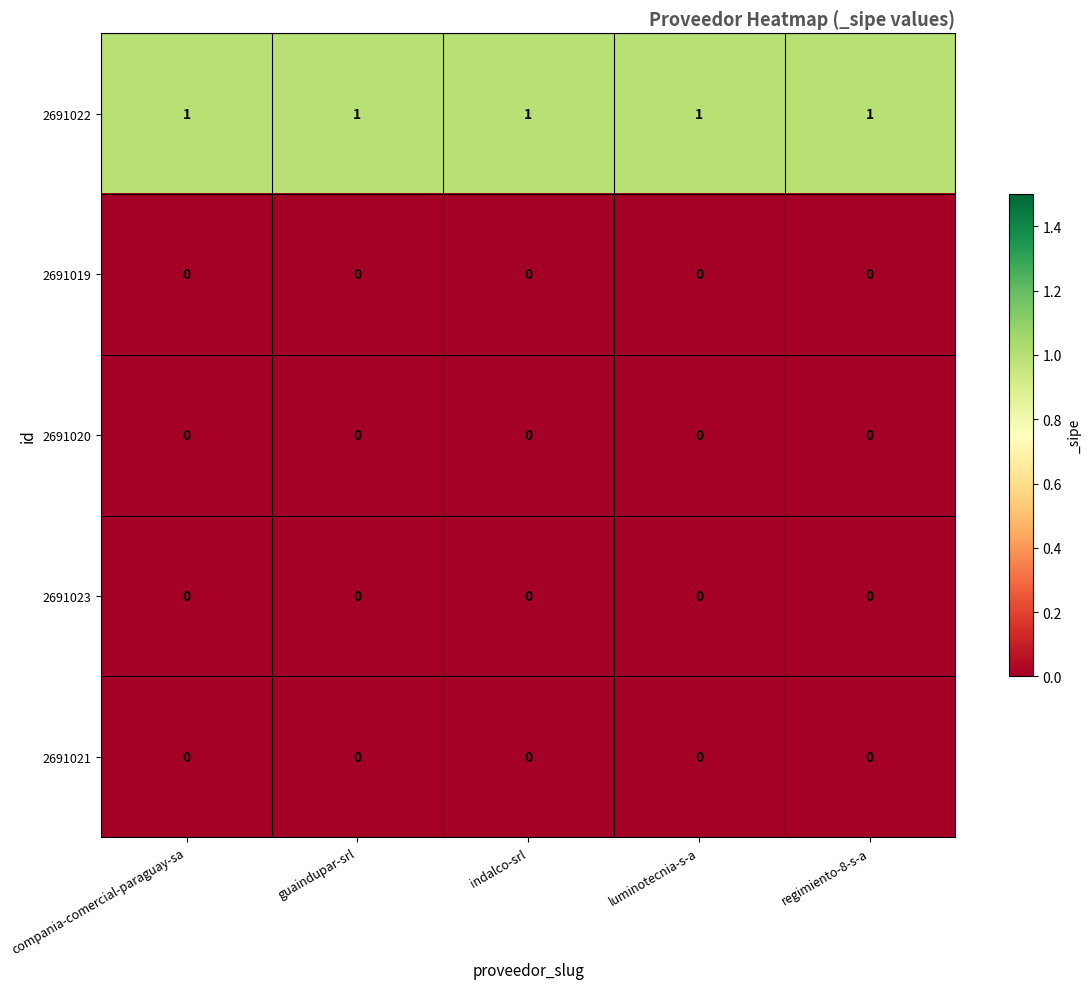

At how many categories does at least one series exceed 0?

5